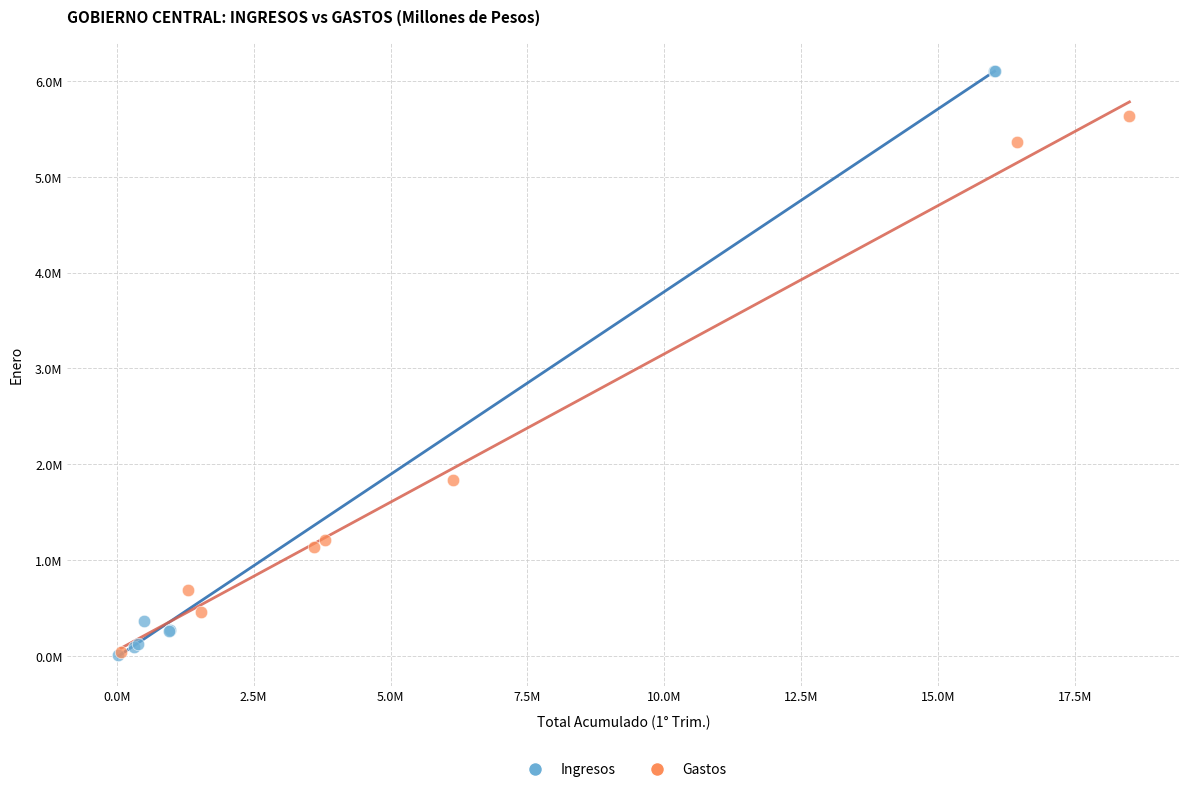

What are all the series names shown in the legend?

Ingresos, Gastos